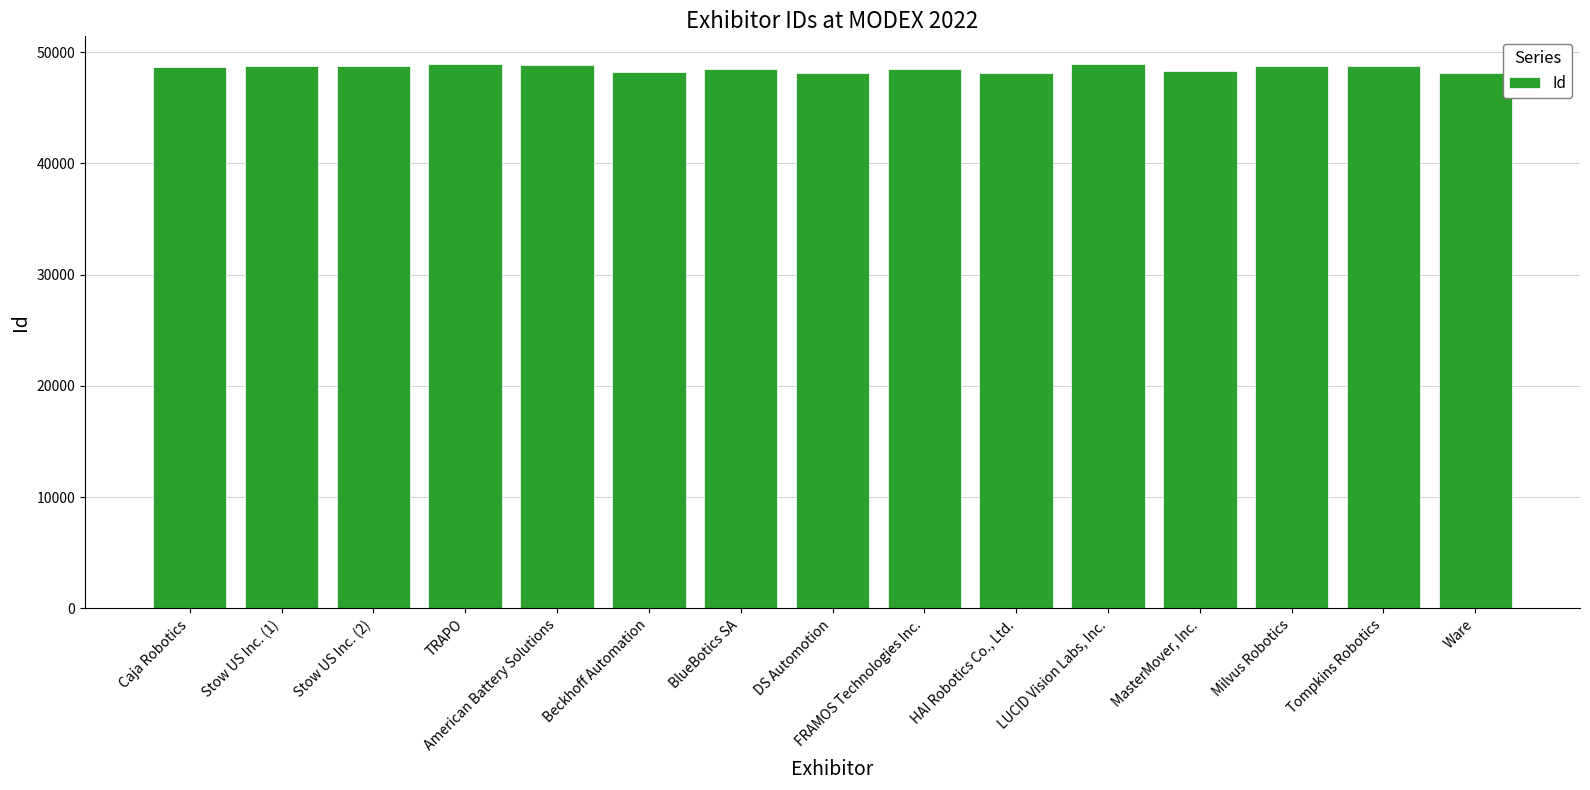

The value at DS Automotion is 80348. True or false?

False